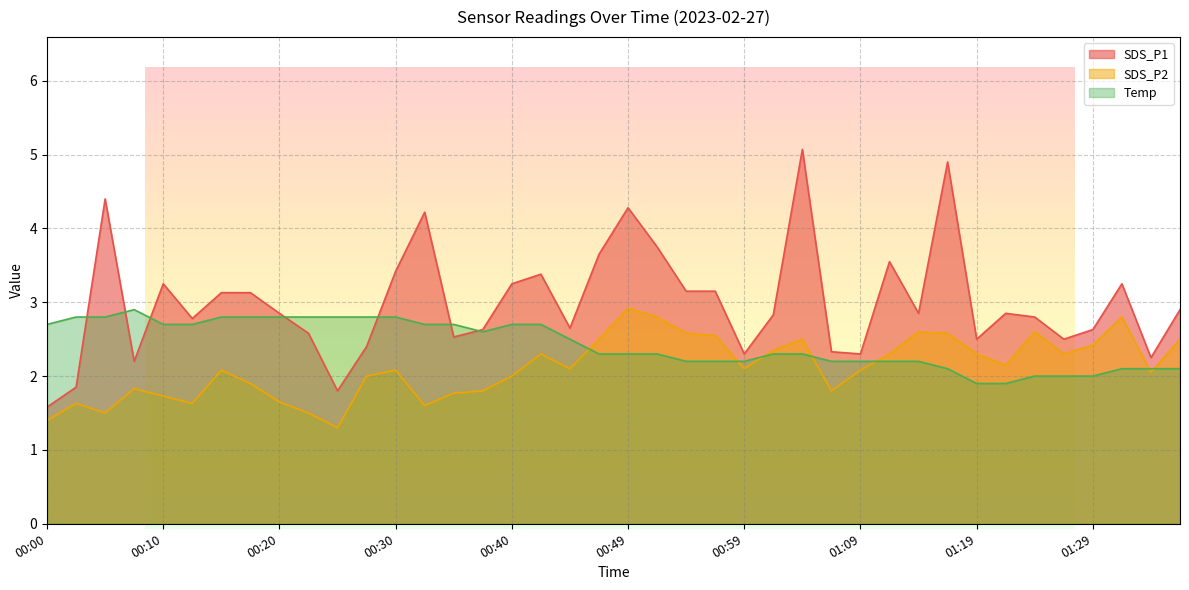

How many lines are shown in the chart?

3